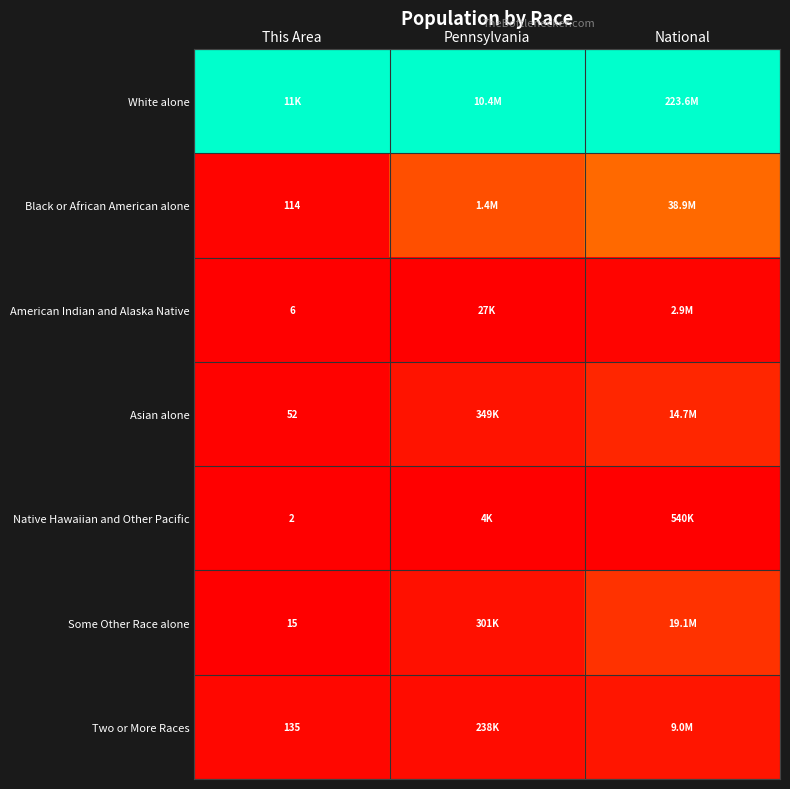

Count the number of data series in this chart.

7